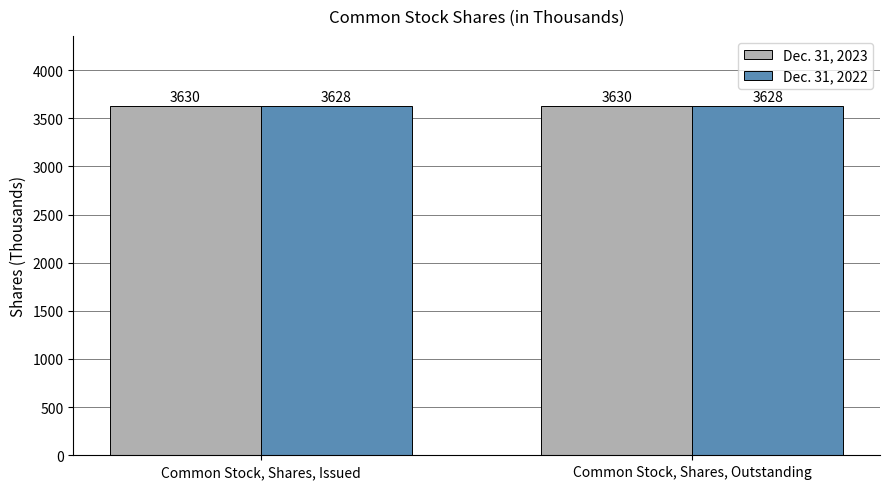

What is the maximum value for Dec. 31, 2022?

3628